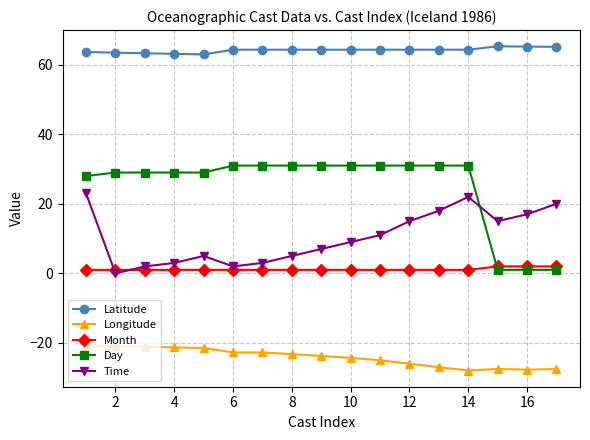

What is the highest value of the Time series?

23.0